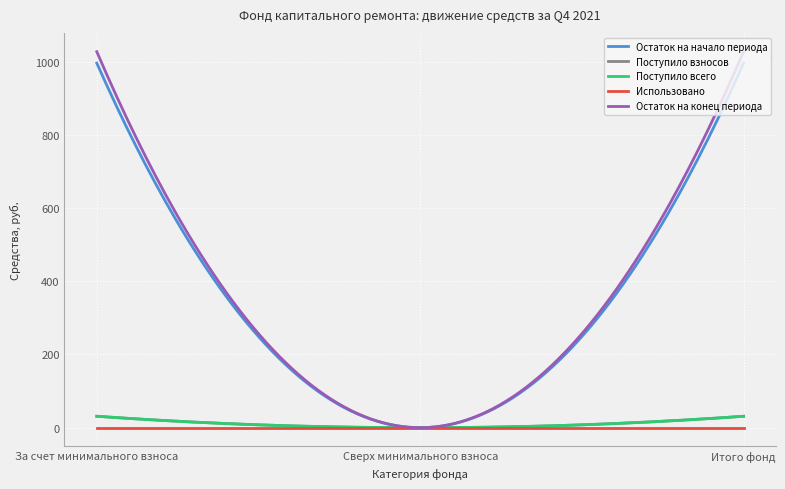

Reading left to right, what are all the values shown in this chart?

Остаток на начало периода: 996.1	0.0	996.1
Поступило взносов: 31.2	0.0	31.2
Поступило всего: 31.2	0.0	31.2
Использовано: 0.0	0.0	0.0
Остаток на конец периода: 1027.4	0.0	1027.4